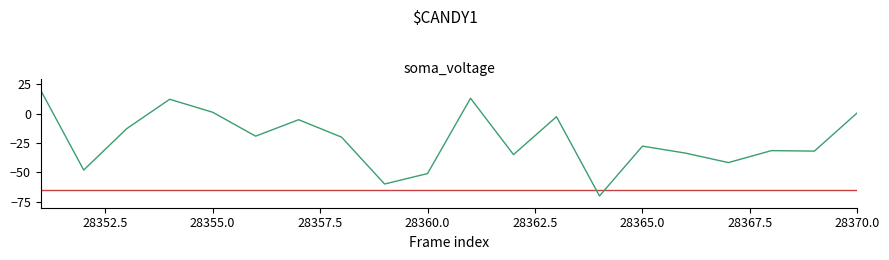

What is the greatest value displayed?

20.0